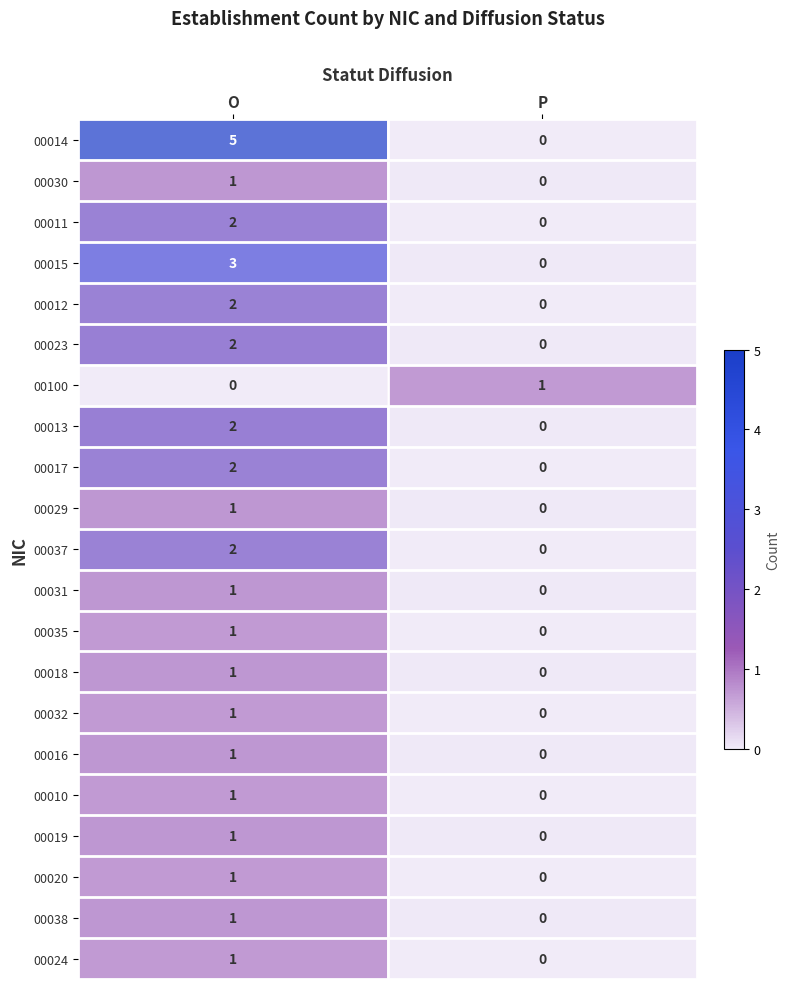

Where is 00029 nearest to the value 0?

P